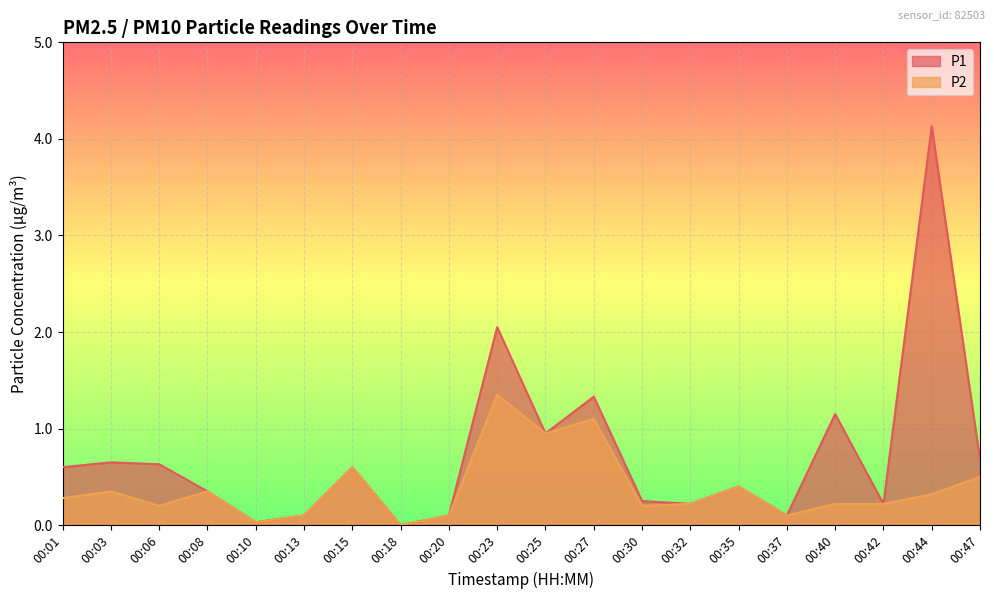

In P2, how many points are higher than both neighbors (excluding endpoints)?

6